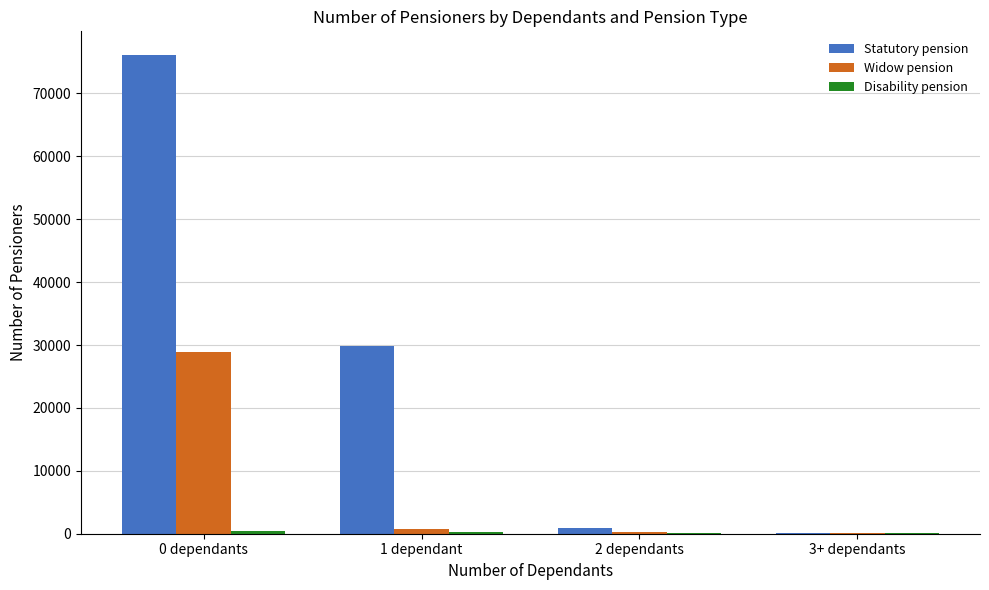

What is the spread (max minus min) of values at 1 dependant?

29595